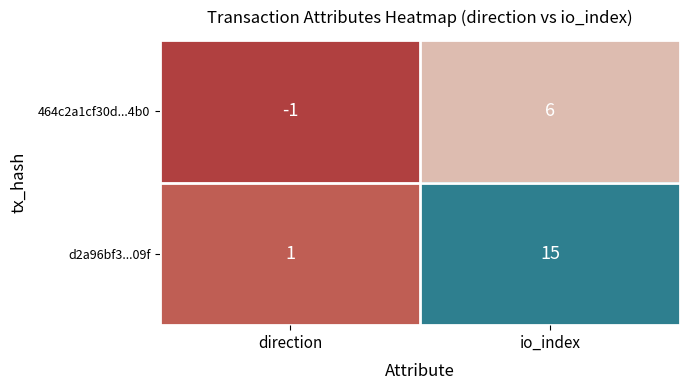

Which series has the widest spread of values?

d2a96bf3...09f